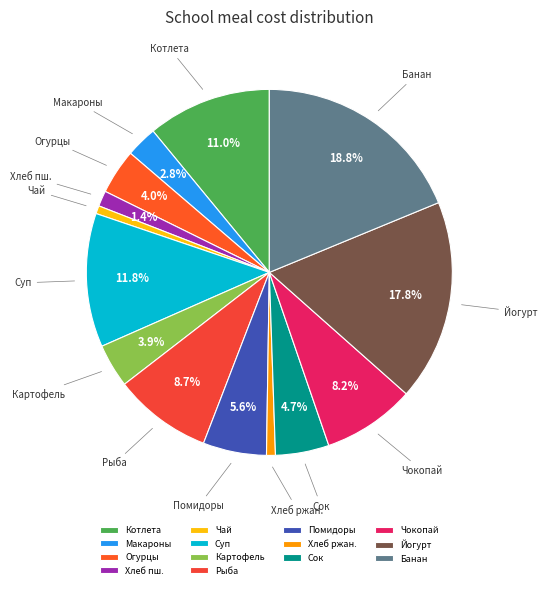

Does Хлеб ржан. account for over 50% of the chart?

No